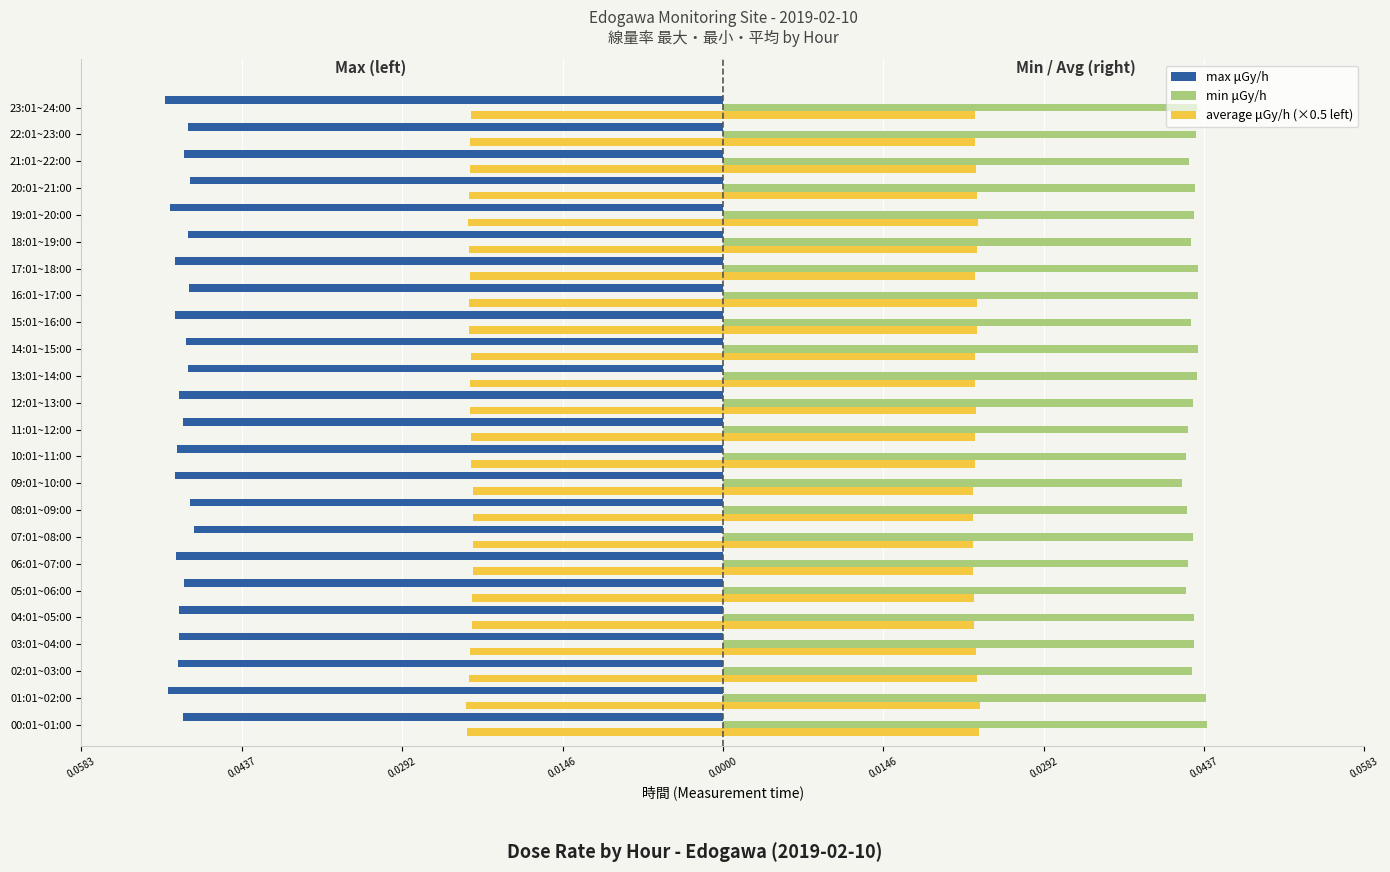

At how many categories does at least one series exceed 0?

24